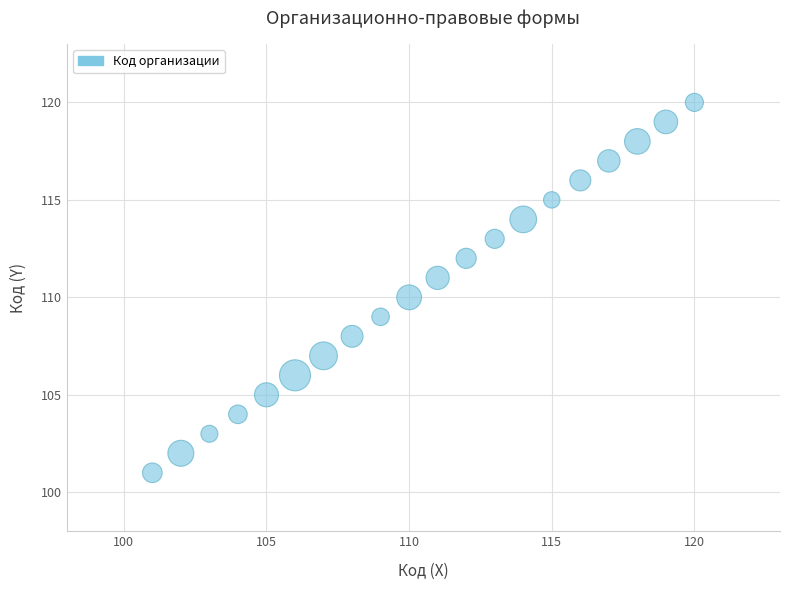

How many data points are displayed?

20